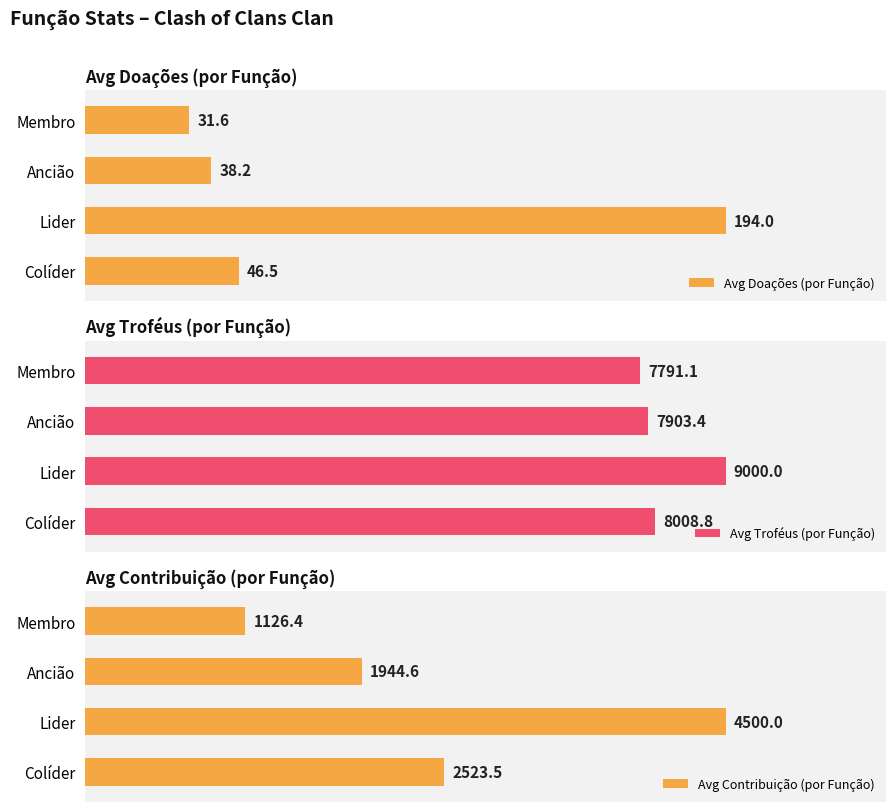

Where is Avg Troféus (por Função) nearest to the value 8395?

Colíder